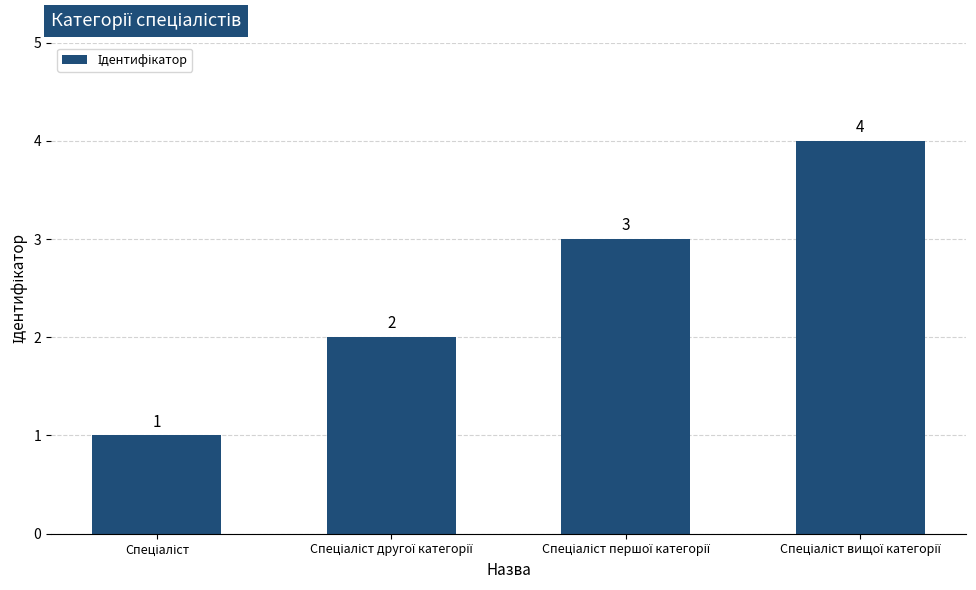

What is the value of the 4th bar from the left?

4